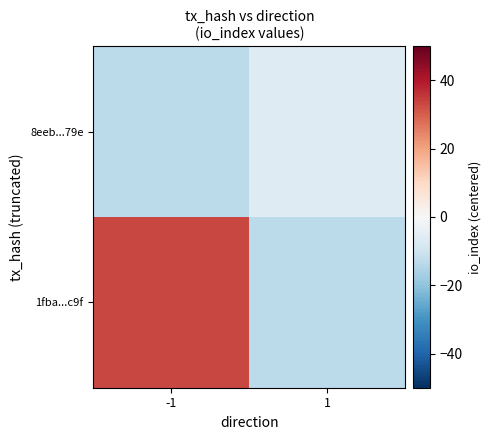

Rank the series by their average value, from lowest to highest.

8eeb...79e, 1fba...c9f